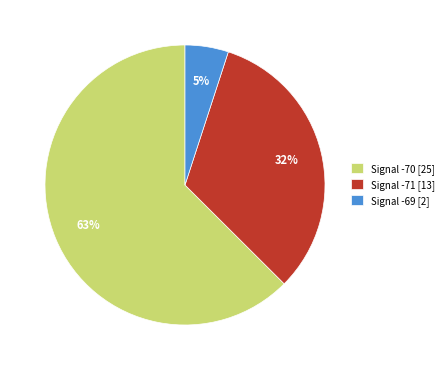

The Signal -69 [2] slice represents 5% of the pie. True or false?

True